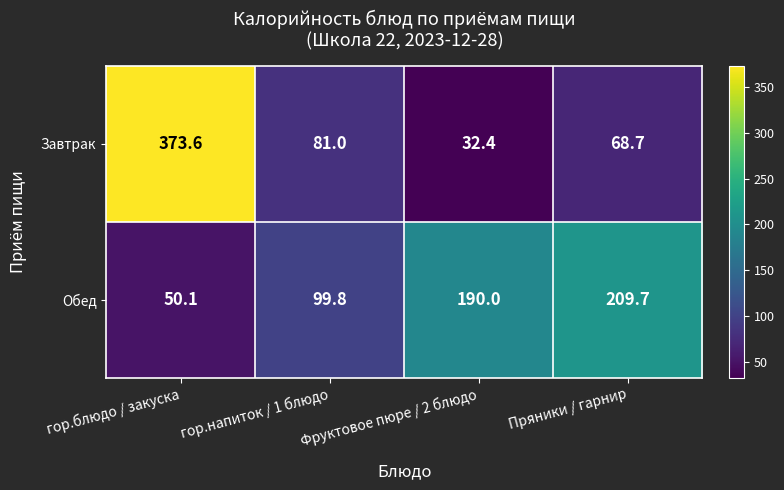

What is the maximum value shown in the chart?

373.6